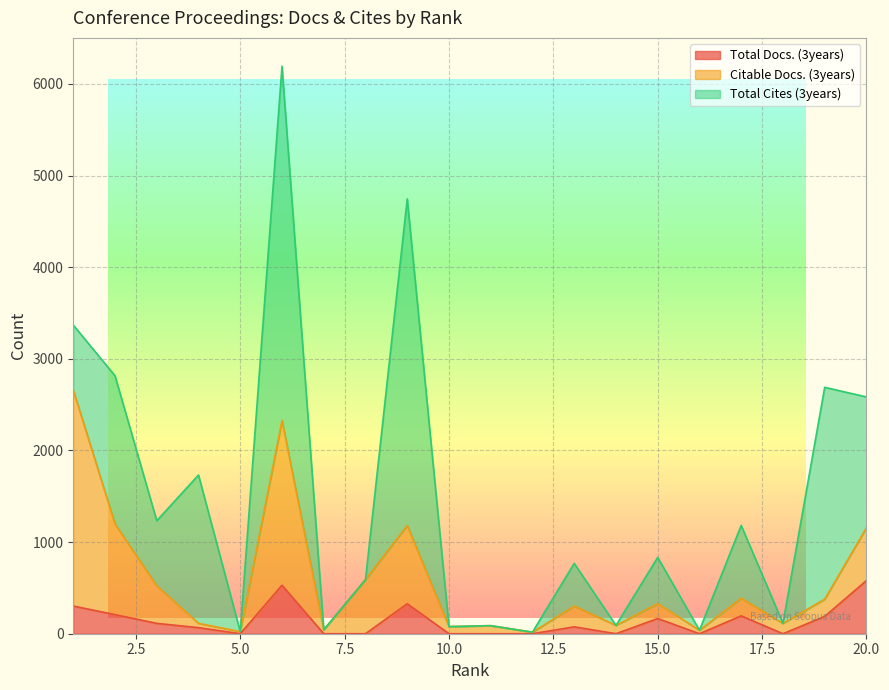

True or false: Citable Docs. (3years) has a value of 4293 at 1.

False